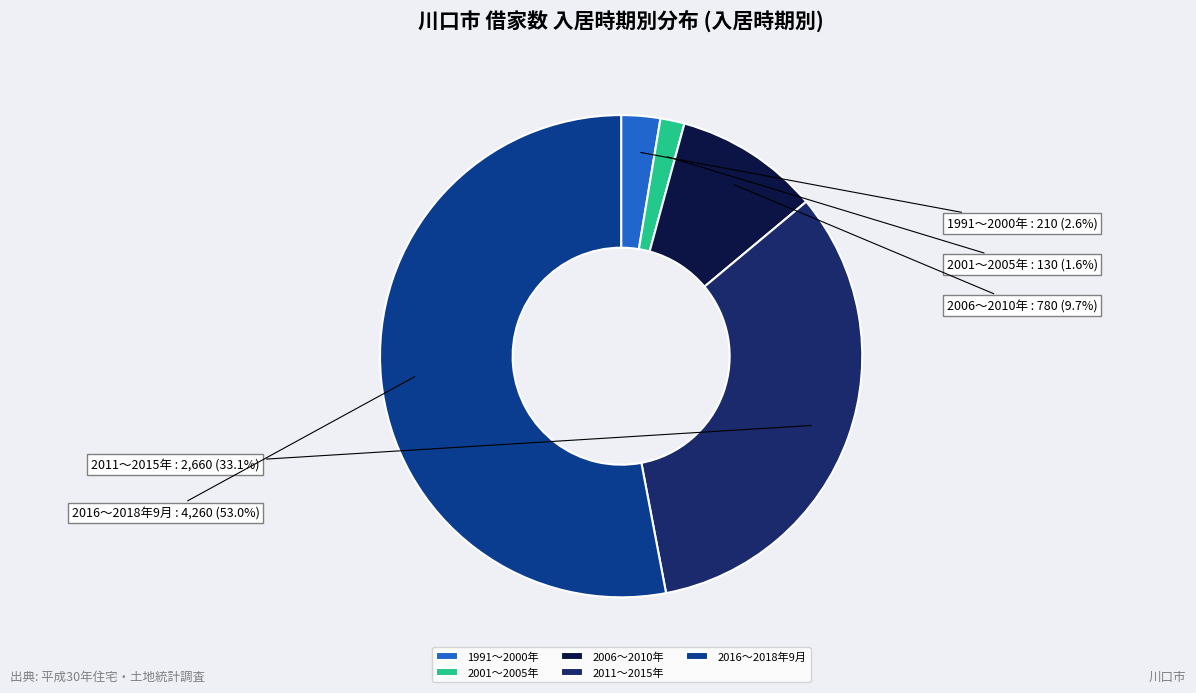

Is the sum of 2001～2005年 and 2006～2010年 greater than half?

No